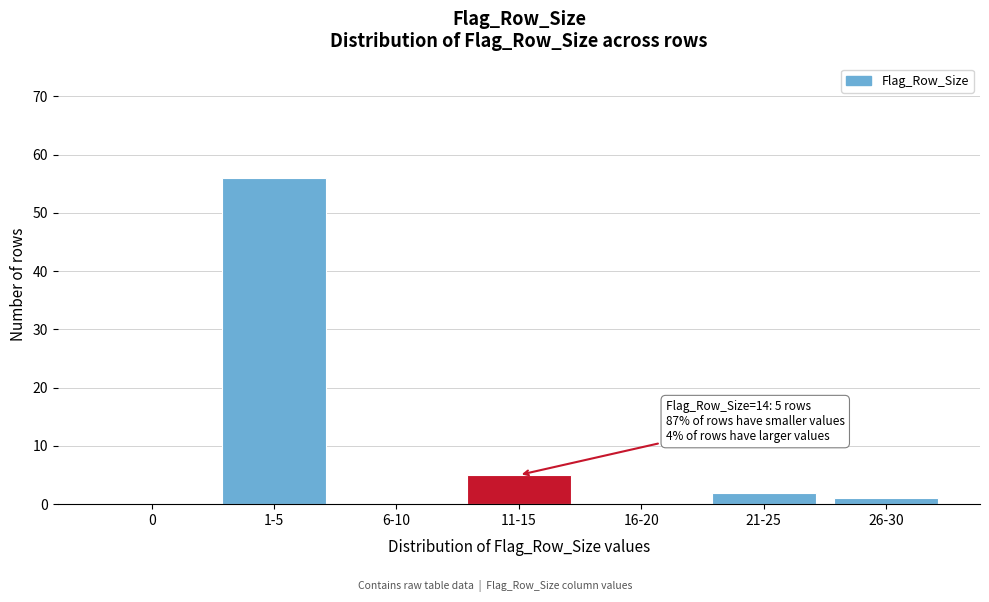

Reading left to right, what are all the values shown in this chart?

0=0	1-5=56	6-10=0	11-15=5	16-20=0	21-25=2	26-30=1